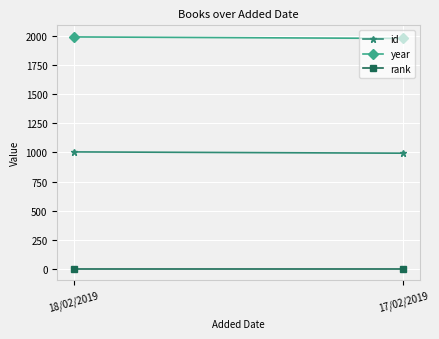

What is the lowest value of the rank series?

1